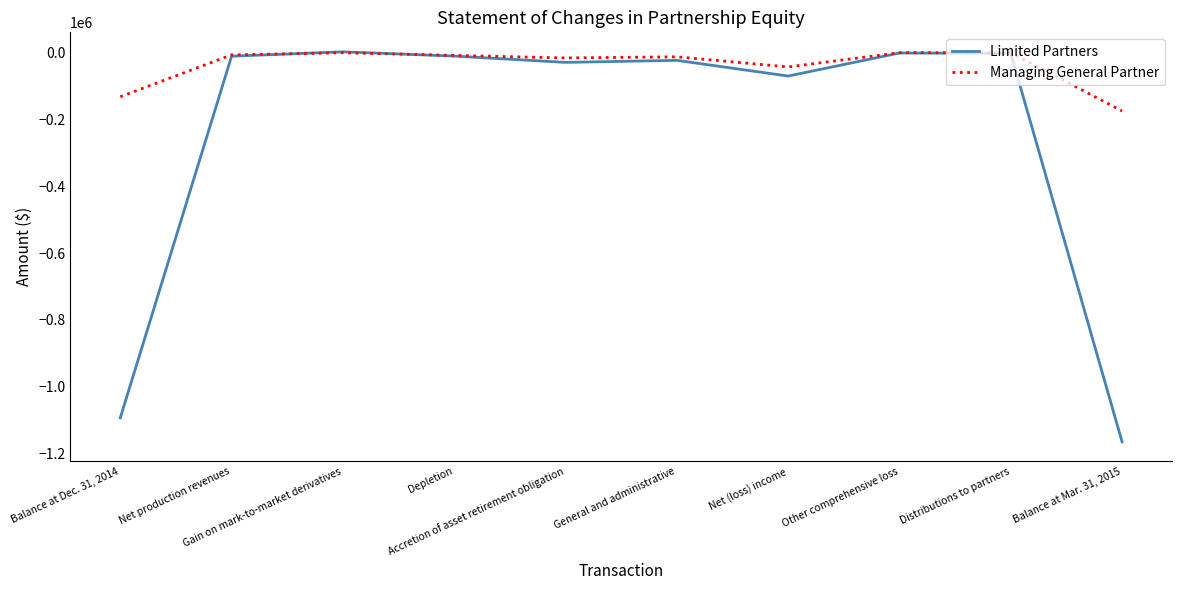

Which series has the largest total across all categories?

Managing General Partner